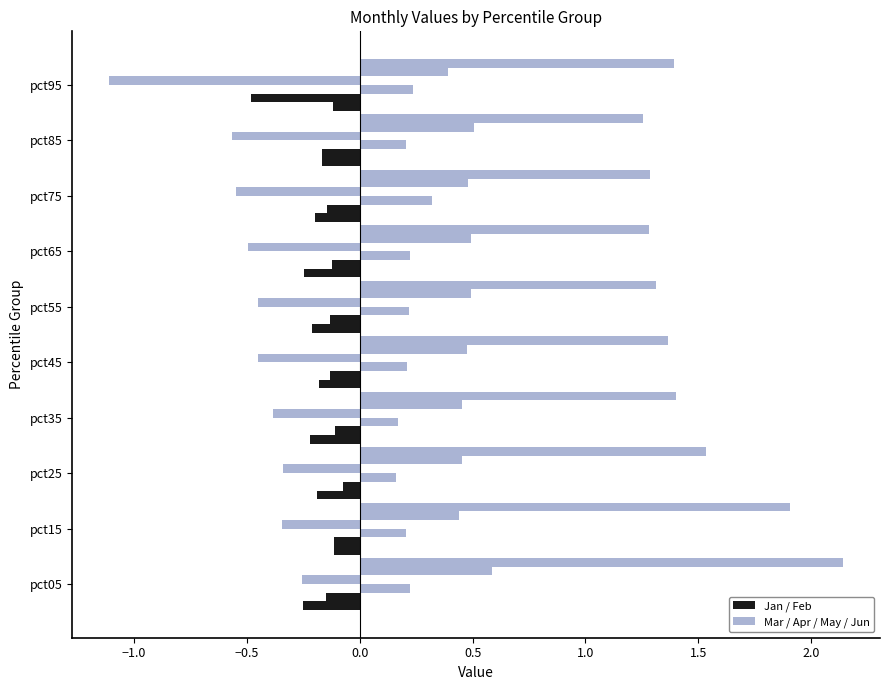

How many categories are shown in the chart?

10